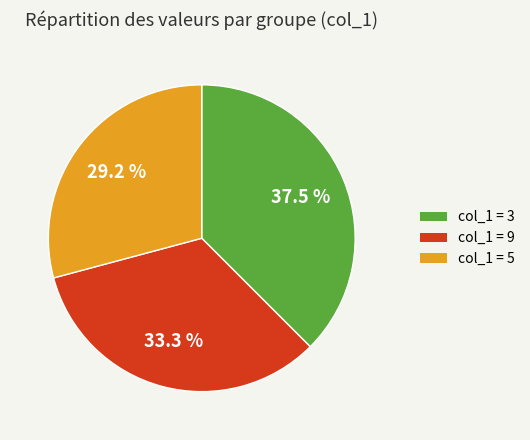

Is there a majority slice in this chart?

No